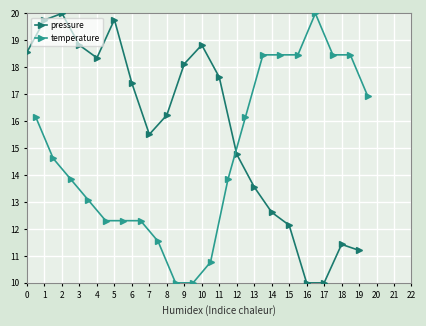

Is this an area chart (filled region under the line)?

No